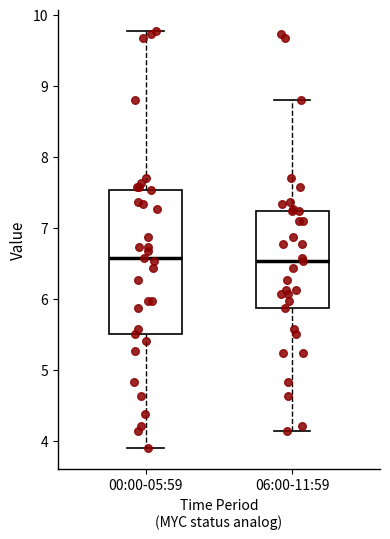

Reading left to right, transcribe this box plot: for each box, give where its median line is, the range the box spans, and where its two whiskers end, as read against the y-axis. The values are not printed on the chart, so give them approximately, as read against the axis.

00:00-05:59: median 6.6, box 5.5 to 7.5, whiskers 3.9 to 9.8
06:00-11:59: median 6.5, box 5.9 to 7.2, whiskers 4.1 to 8.8